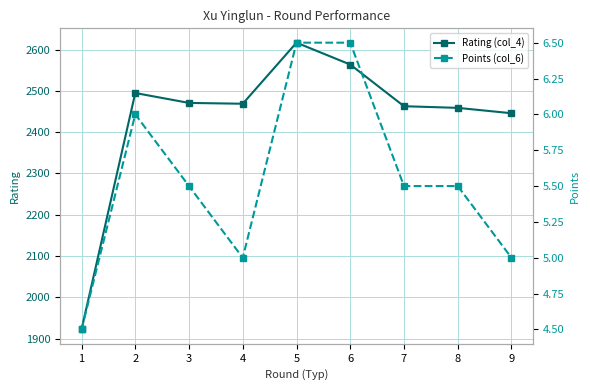

What is the spread (max minus min) of values at 1?

1917.5